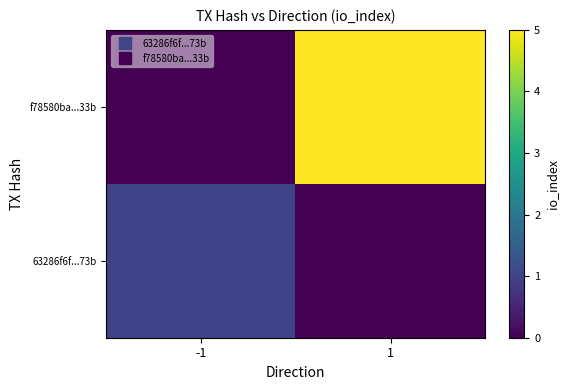

Reading right to left, list all the values displayed in this chart.

63286f6f...73b: 1=0	-1=1
f78580ba...33b: 1=5	-1=0